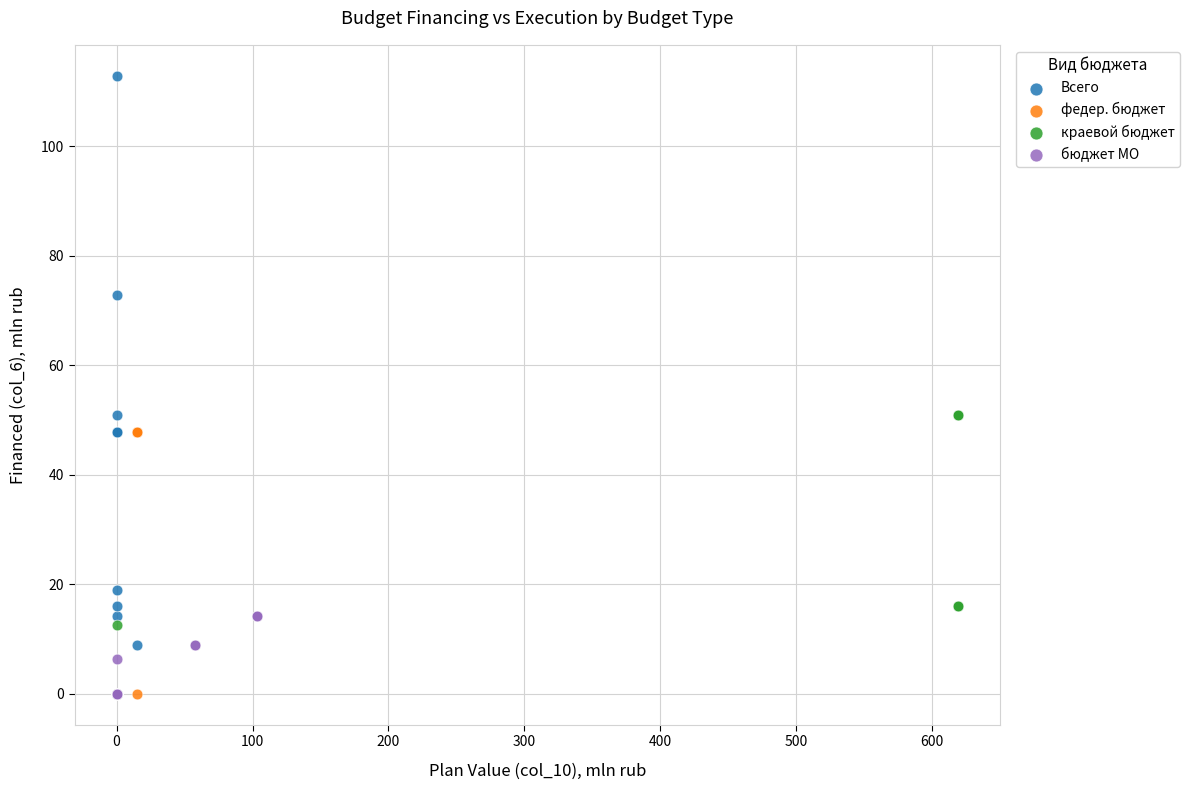

Which series contains the highest Y value?

Всего